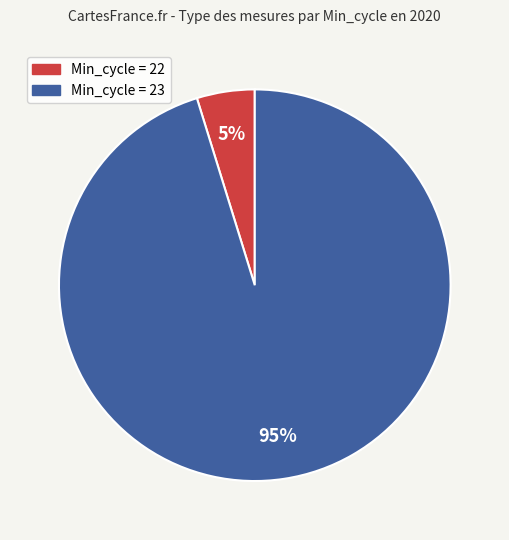

Is there a majority slice in this chart?

Yes